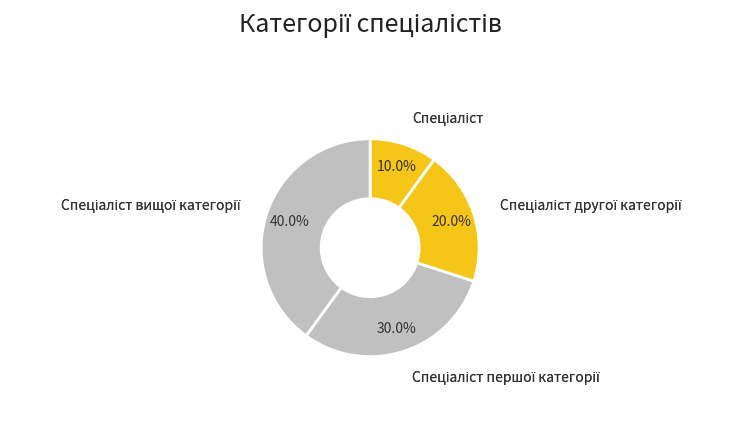

Is there any slice that represents more than half of the pie?

No